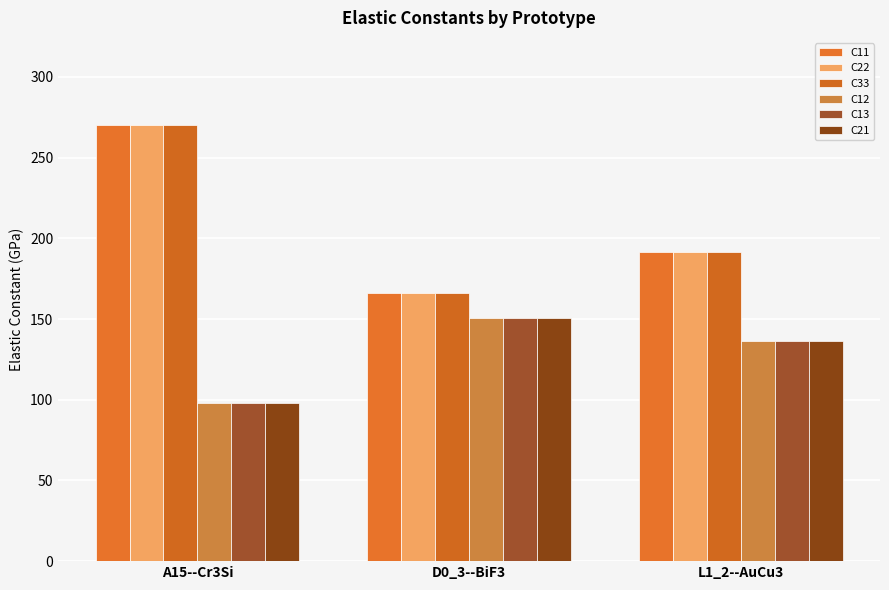

Are the bars horizontal?

No